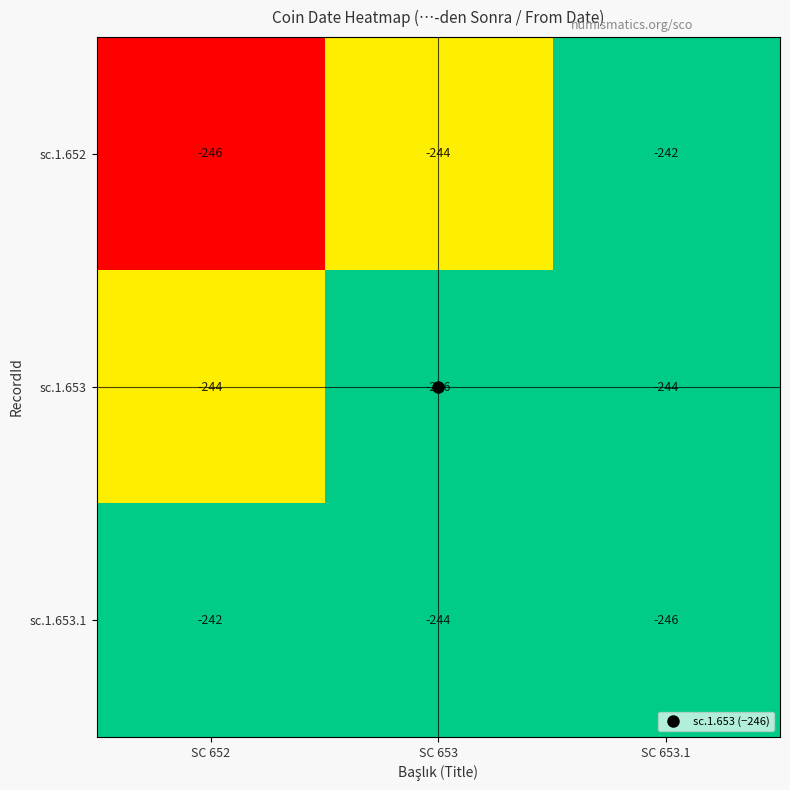

Is it true that sc.1.652 equals -242 at SC 653.1?

True